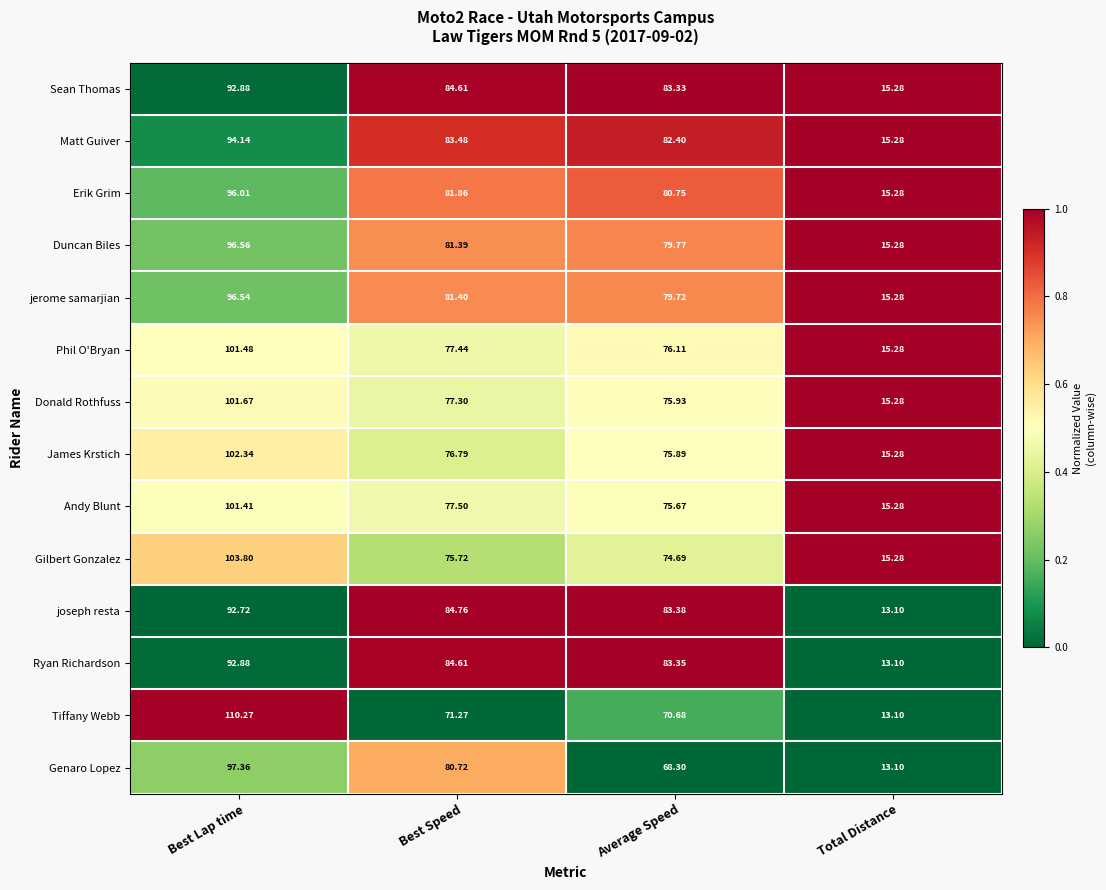

At which category is the sum across all series the highest?

Best Lap time